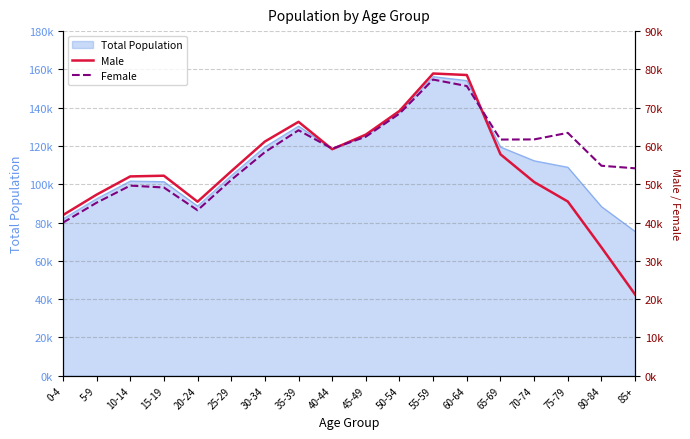

List the labels in order of Female value, largest first.

55-59, 60-64, 50-54, 35-39, 75-79, 45-49, 70-74, 65-69, 40-44, 30-34, 80-84, 85+, 25-29, 10-14, 15-19, 5-9, 20-24, 0-4